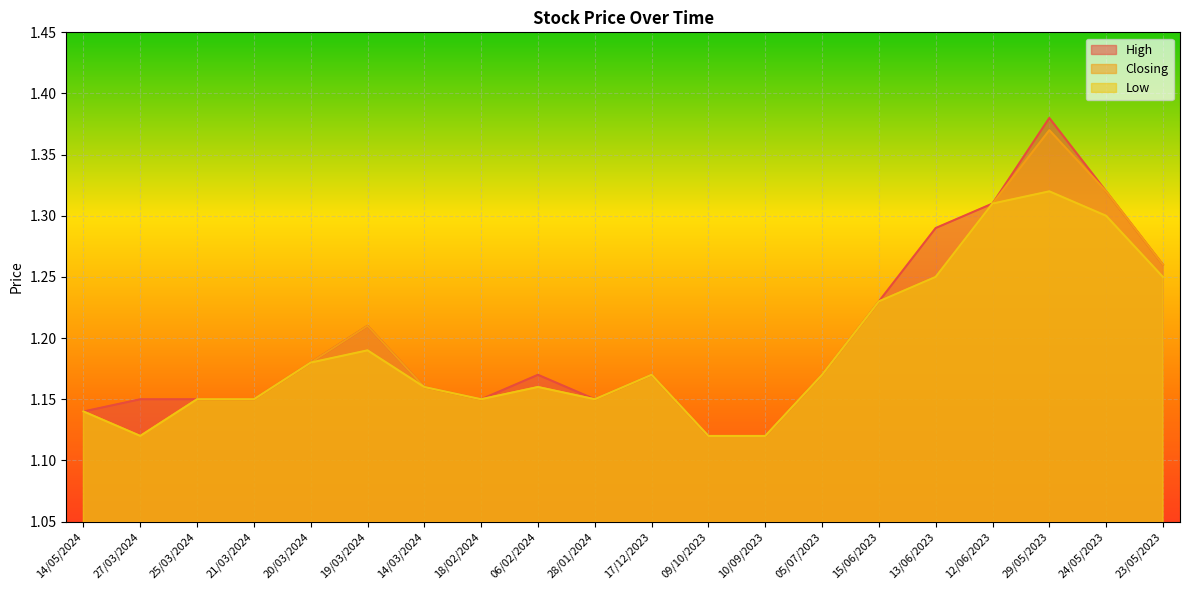

Reading left to right, extract all data points from this chart.

High: 1.1	1.1	1.1	1.1	1.2	1.2	1.2	1.1	1.2	1.1	1.2	1.1	1.1	1.2	1.2	1.3	1.3	1.4	1.3	1.3
Closing: 1.1	1.1	1.1	1.1	1.2	1.2	1.2	1.1	1.2	1.1	1.2	1.1	1.1	1.2	1.2	1.2	1.3	1.4	1.3	1.3
Low: 1.1	1.1	1.1	1.1	1.2	1.2	1.2	1.1	1.2	1.1	1.2	1.1	1.1	1.2	1.2	1.2	1.3	1.3	1.3	1.2